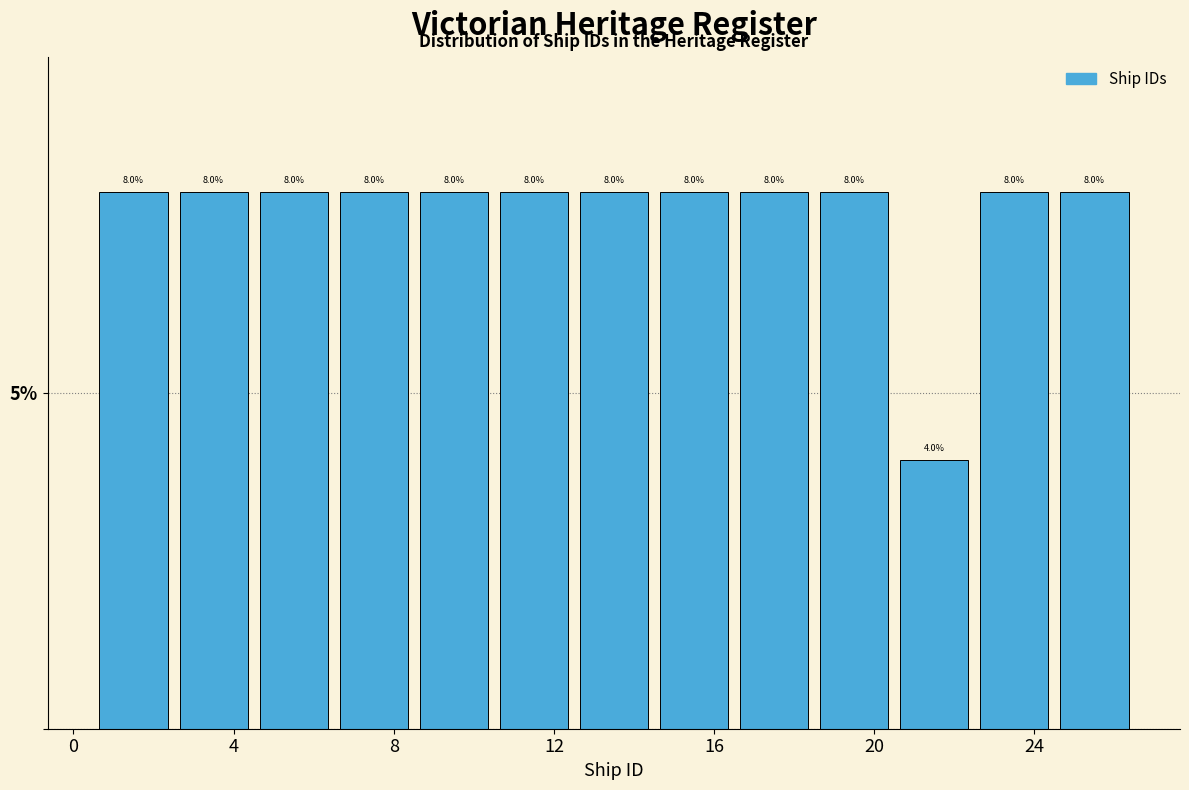

Reading left to right, transcribe this chart: for each bar, give the range it covers on the x-axis and its height.

0.5 to 2.5: 8.0
2.5 to 4.5: 8.0
4.5 to 6.5: 8.0
6.5 to 8.5: 8.0
8.5 to 10.5: 8.0
10.5 to 12.5: 8.0
12.5 to 14.5: 8.0
14.5 to 16.5: 8.0
16.5 to 18.5: 8.0
18.5 to 20.5: 8.0
20.5 to 22.5: 4.0
22.5 to 24.5: 8.0
24.5 to 26.5: 8.0